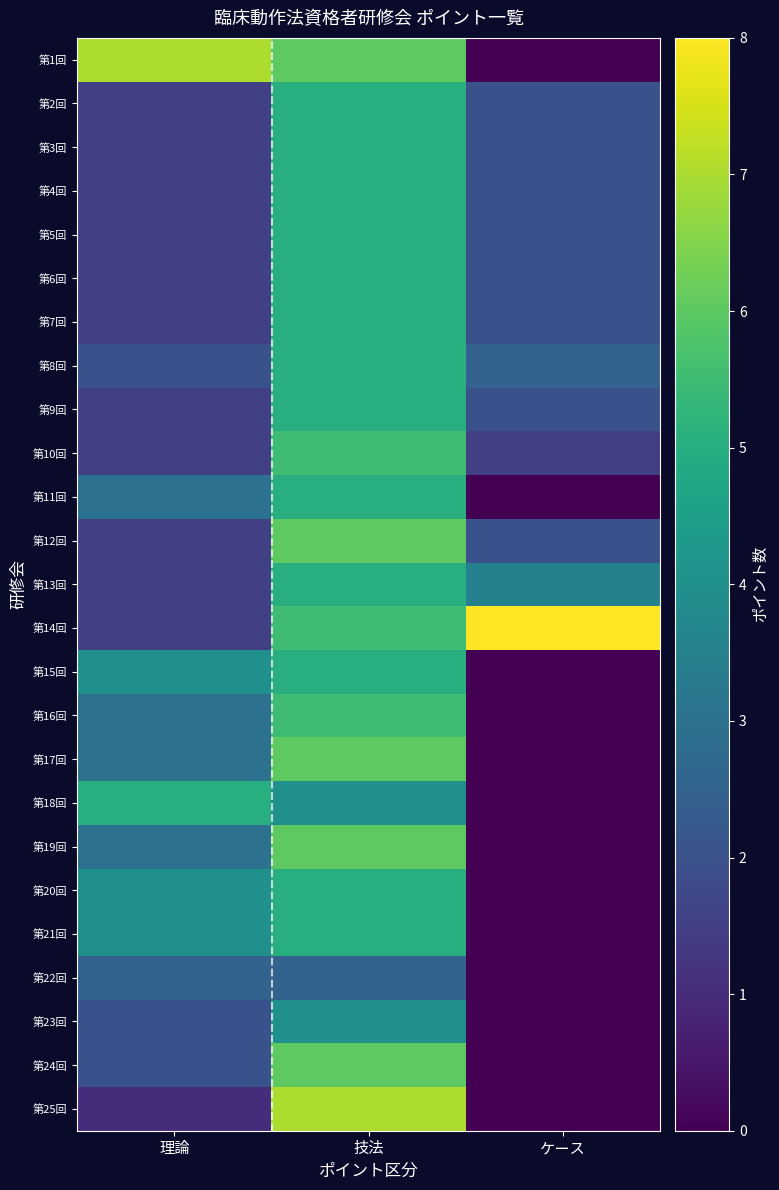

At ケース, list the series in order from largest to smallest.

第14回, 第13回, 第8回, 第2回, 第3回, 第4回, 第5回, 第6回, 第7回, 第9回, 第12回, 第10回, 第1回, 第11回, 第15回, 第16回, 第17回, 第18回, 第19回, 第20回, 第21回, 第22回, 第23回, 第24回, 第25回